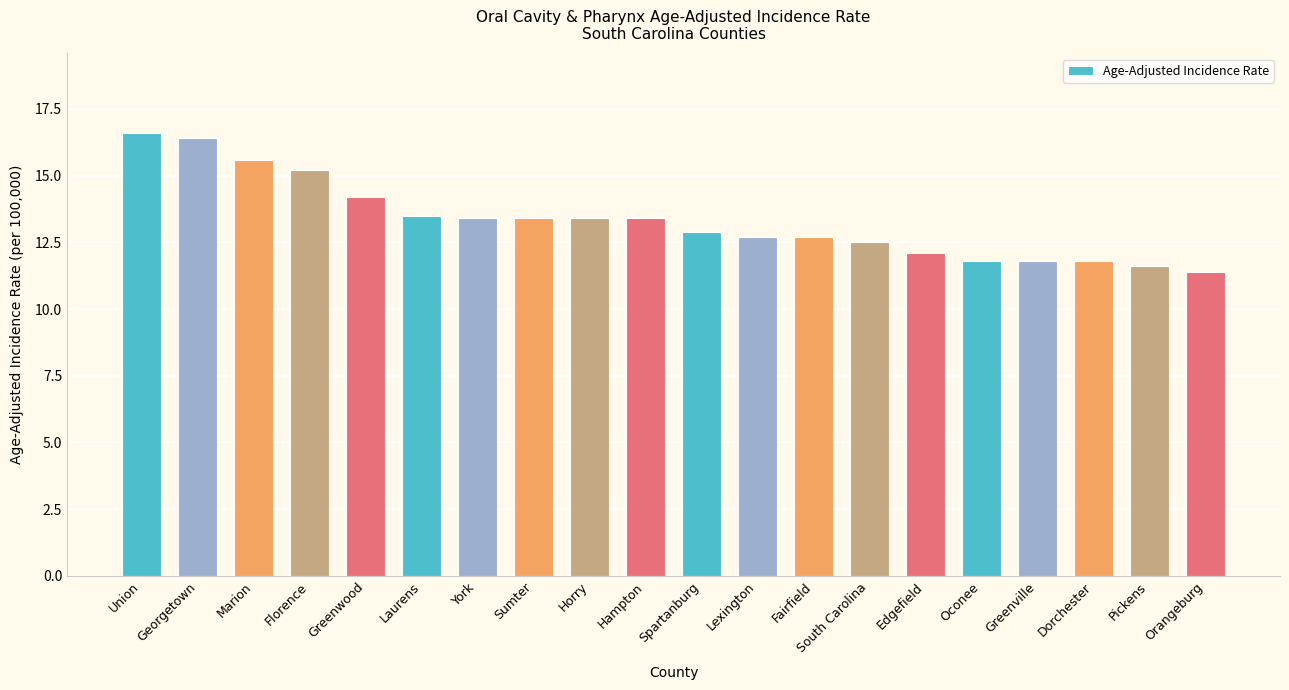

What is the difference between the maximum and minimum values?

5.2